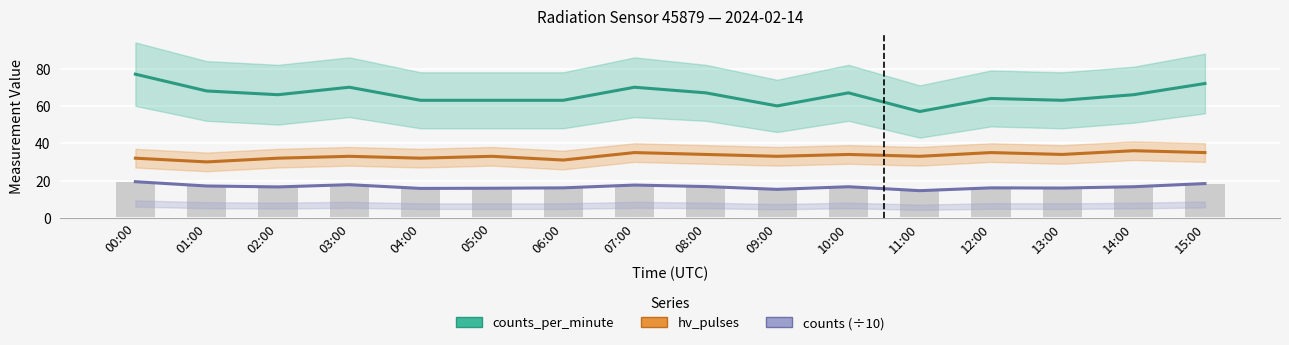

The value of hv_pulses at 10:00 is 7.8. True or false?

False